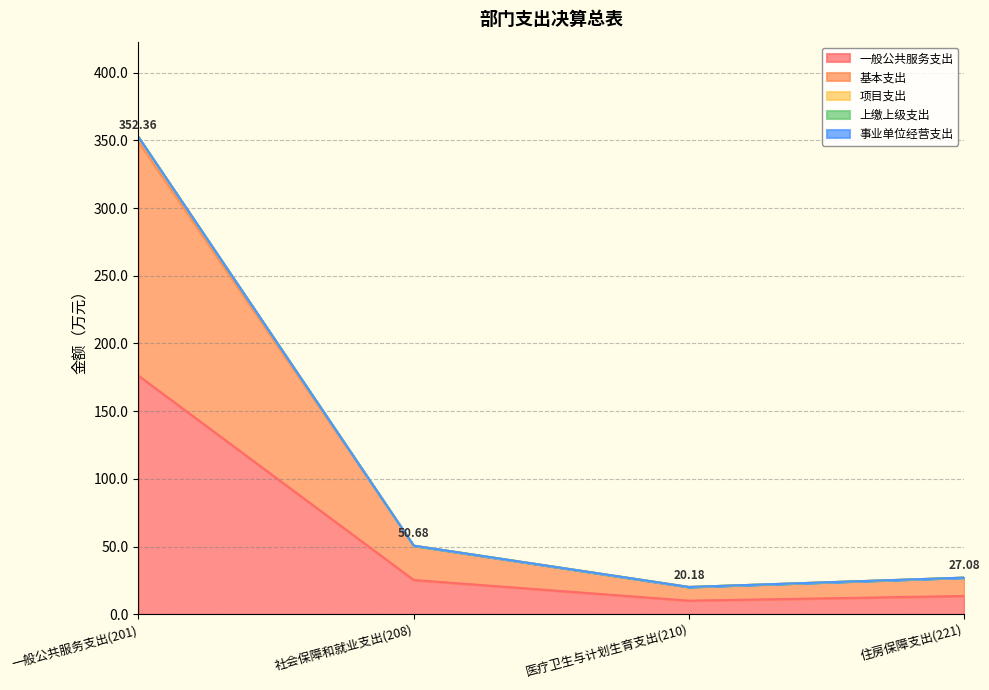

At which category is the sum across all series the highest?

一般公共服务支出(201)